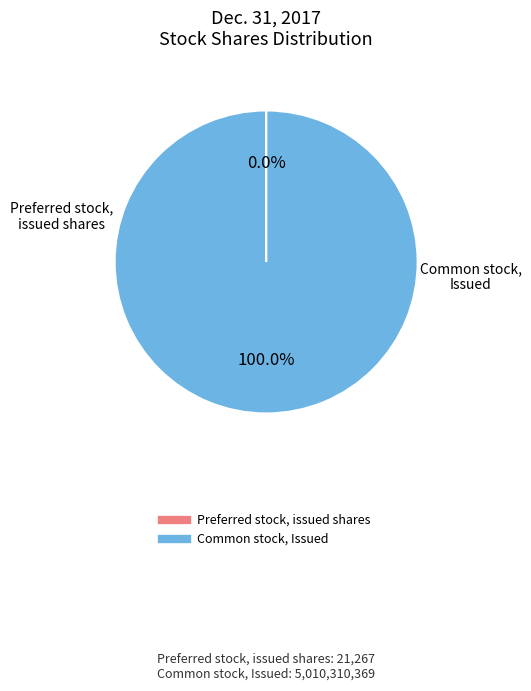

What is the largest slice in the pie chart?

Common stock, Issued